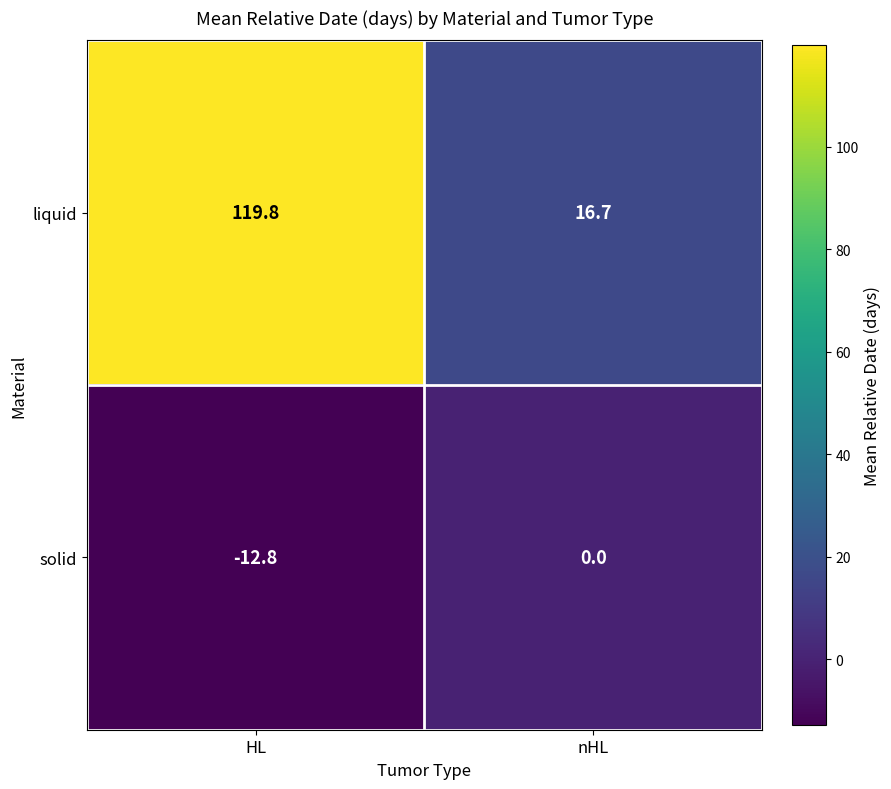

What is the sum of the liquid values at HL and nHL?

136.5